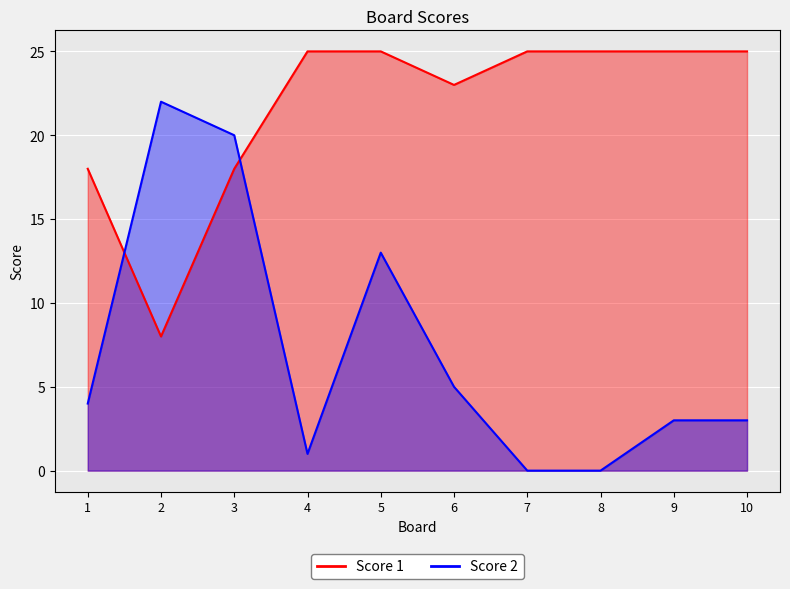

At how many categories does at least one series exceed 16?

10